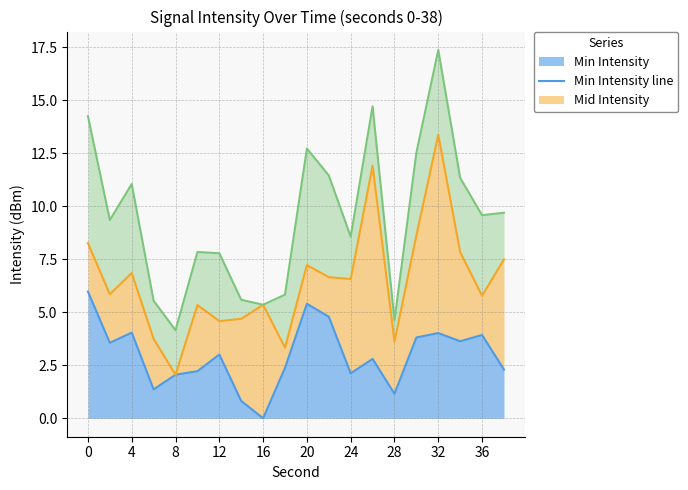

Is it true that Min Intensity equals 4.0 at 4?

True